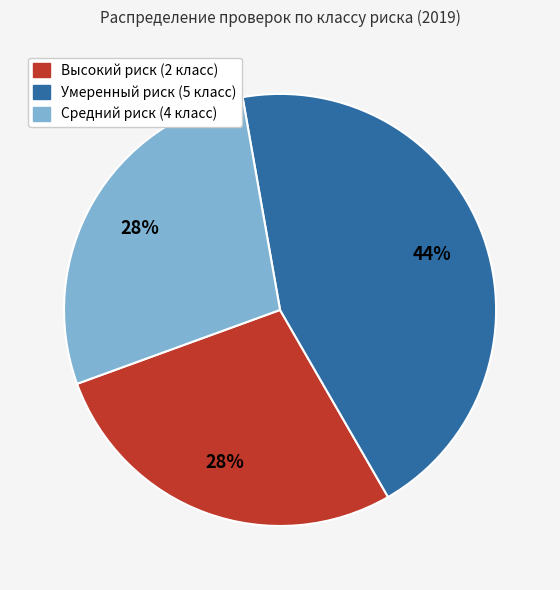

Which has a higher value, Умеренный риск (5 класс) or Средний риск (4 класс)?

Умеренный риск (5 класс)